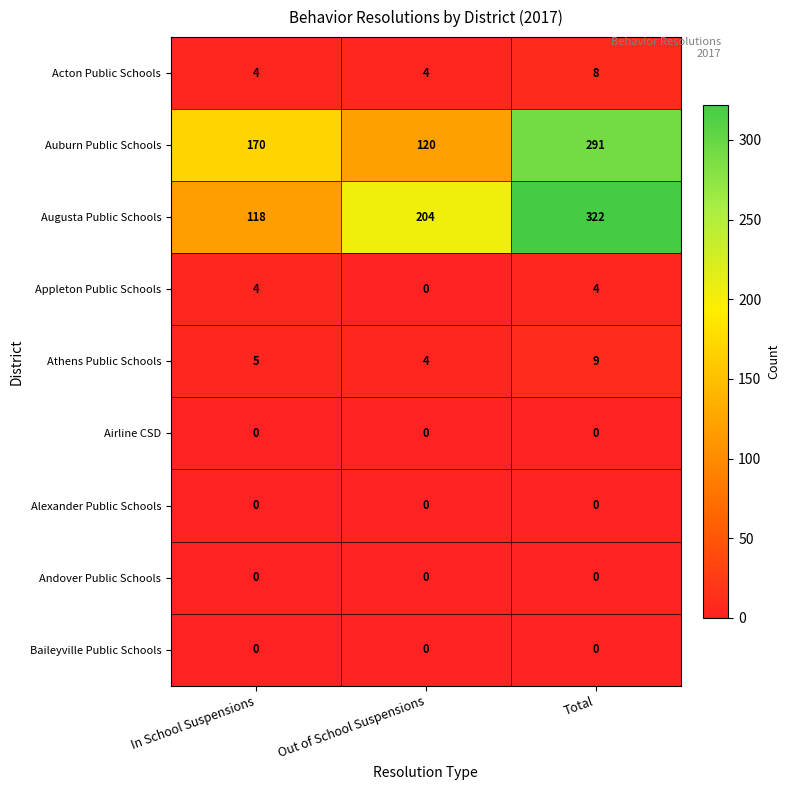

The value of Augusta Public Schools at Out of School Suspensions is 47. True or false?

False